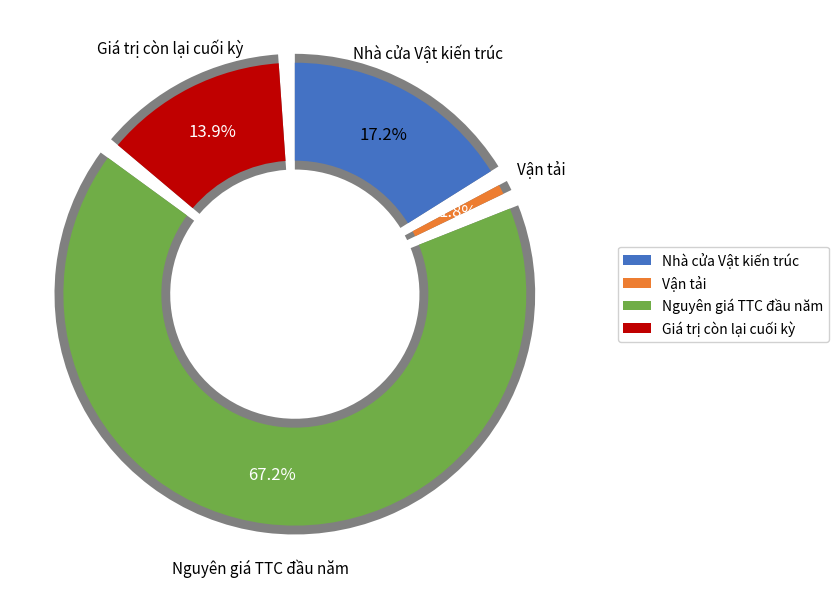

Which category has the biggest portion of the pie?

Nguyên giá TTC đầu năm